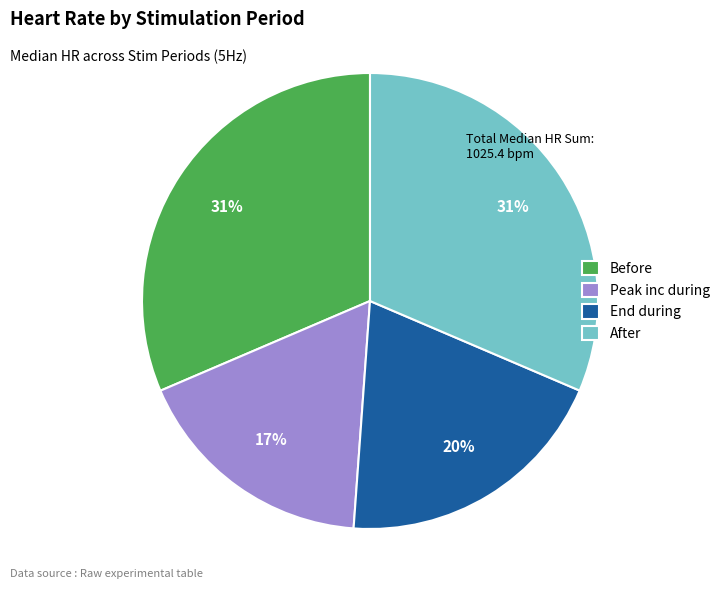

True or false: Before accounts for 31% of the total.

True